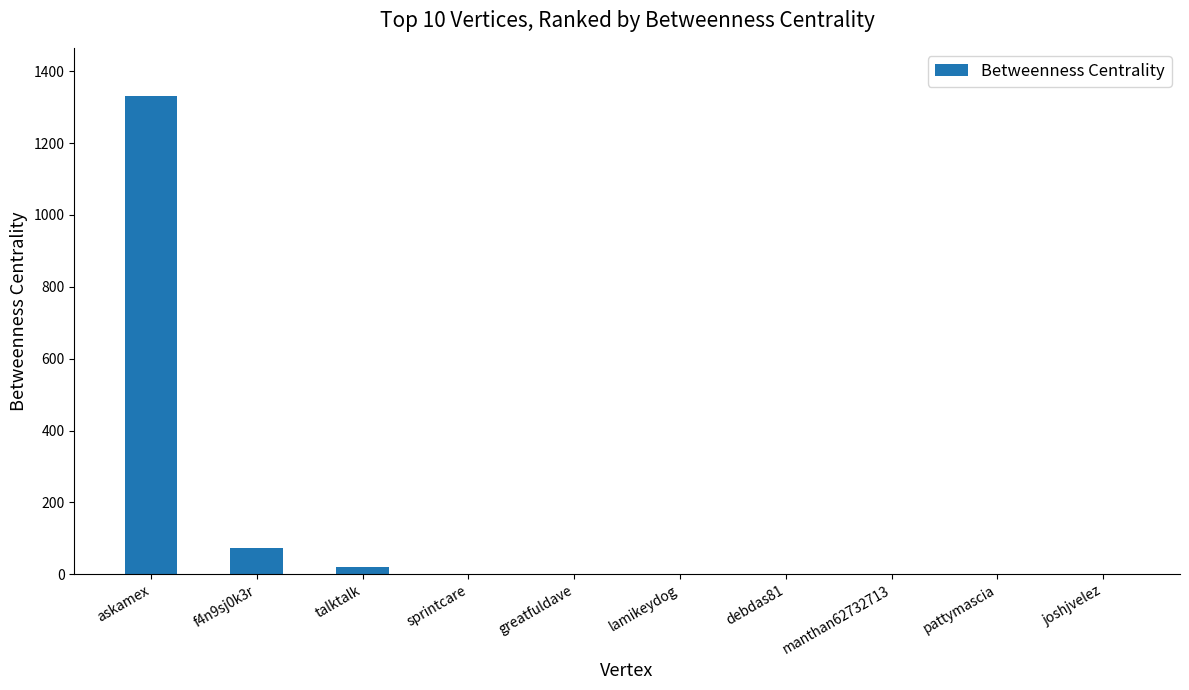

How many data points are above 0?

4